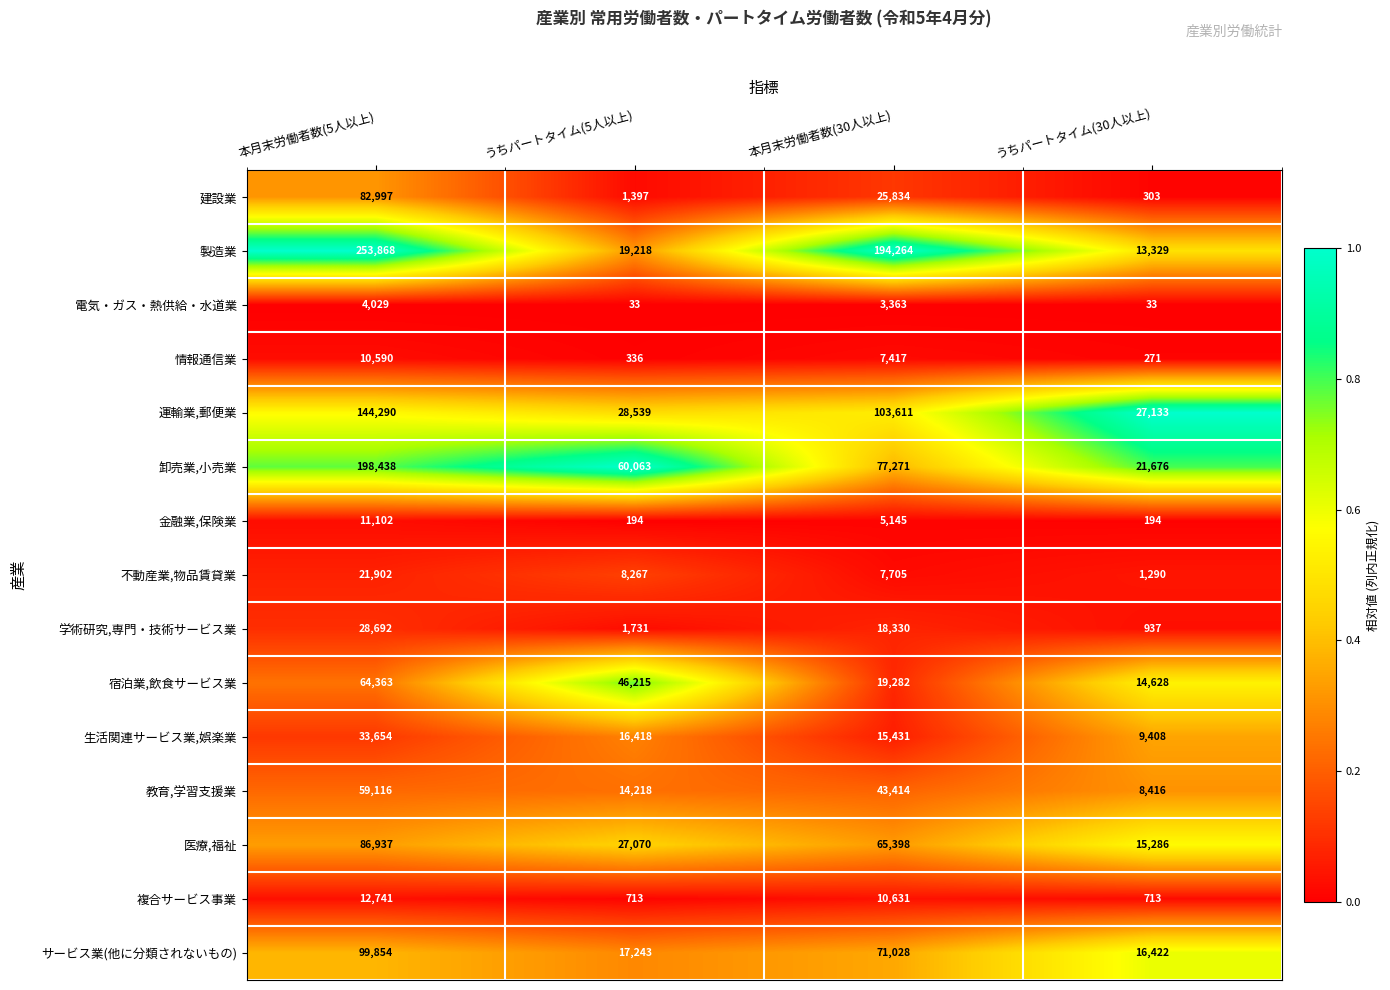

What value does the 運輸業,郵便業 series have at 本月末労働者数(5人以上)?

144290